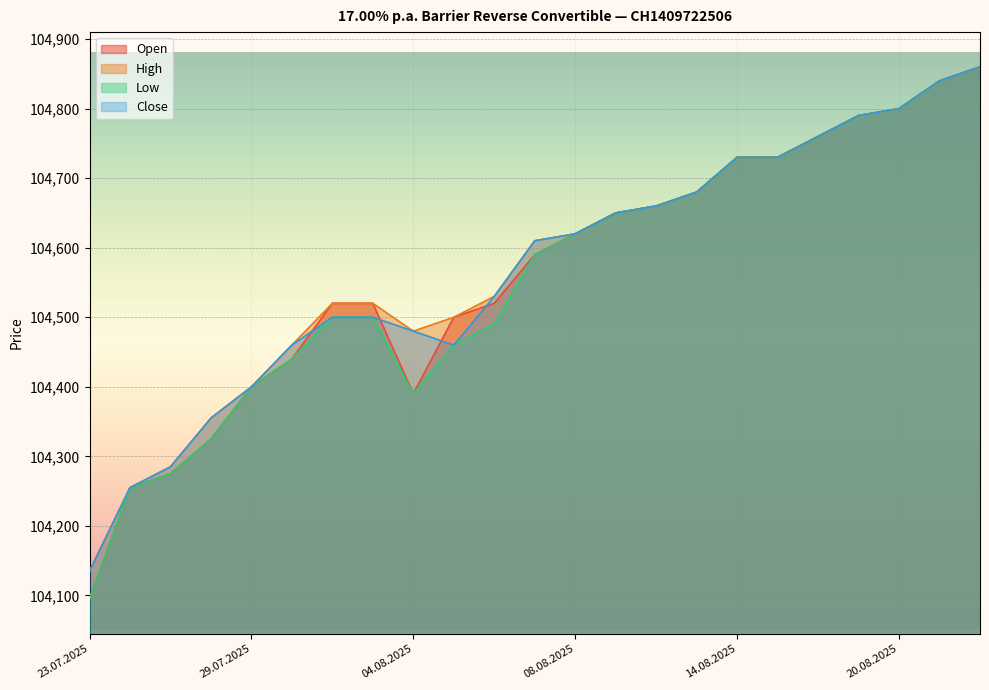

What is the maximum value shown in the chart?

104860